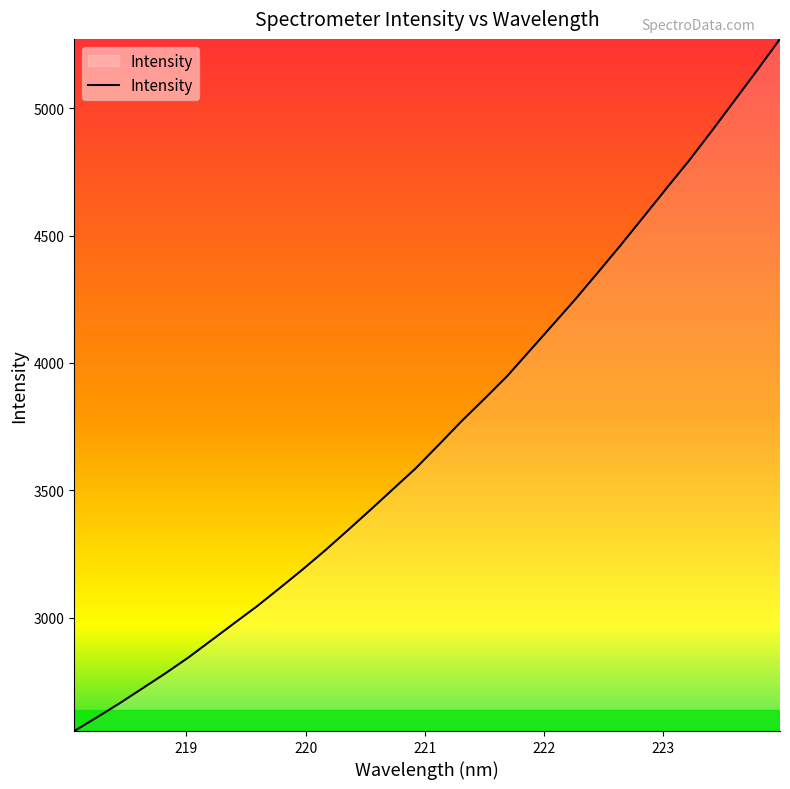

What is the greatest value displayed?

5273.2